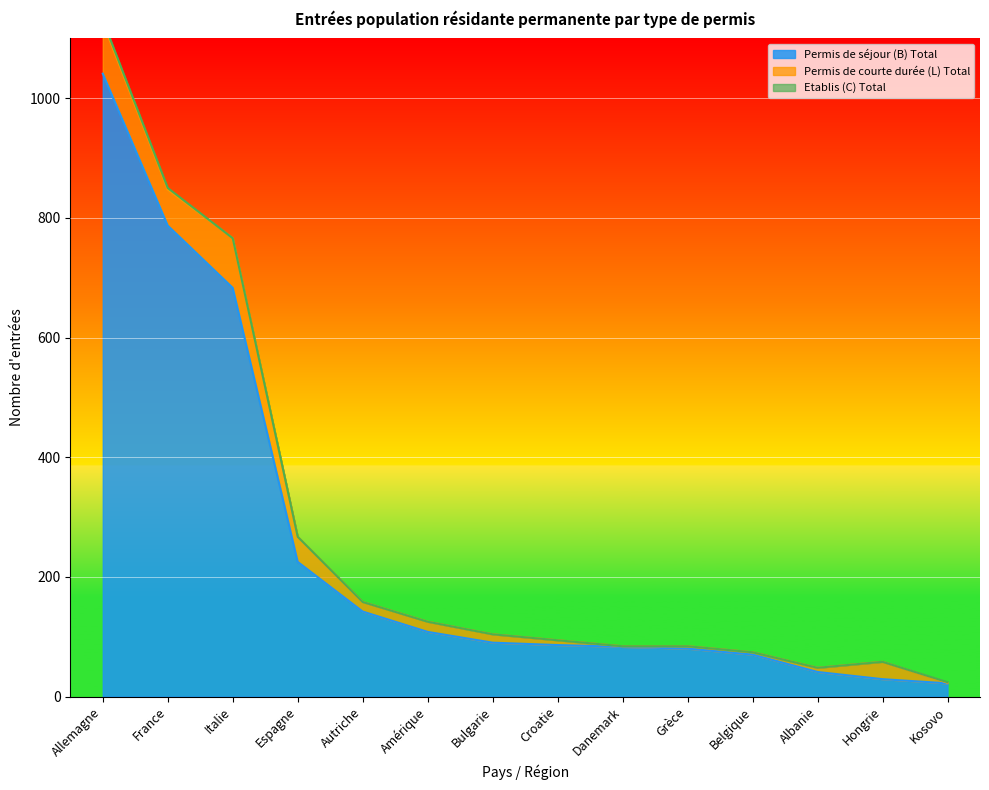

At which label is Etablis (C) Total closest to 2?

France